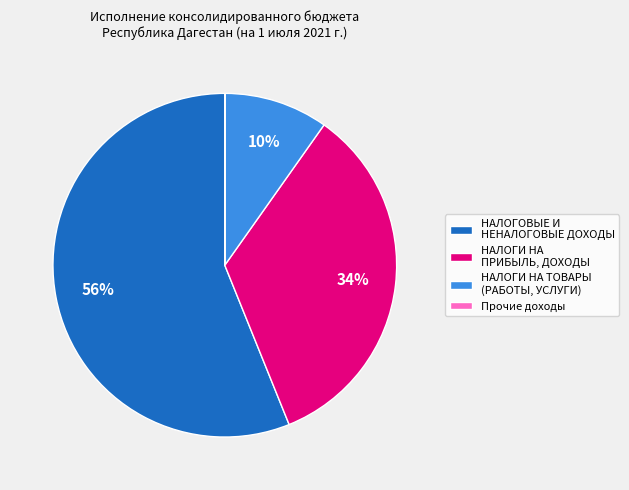

To the nearest percent, what is the average slice percentage?

25%